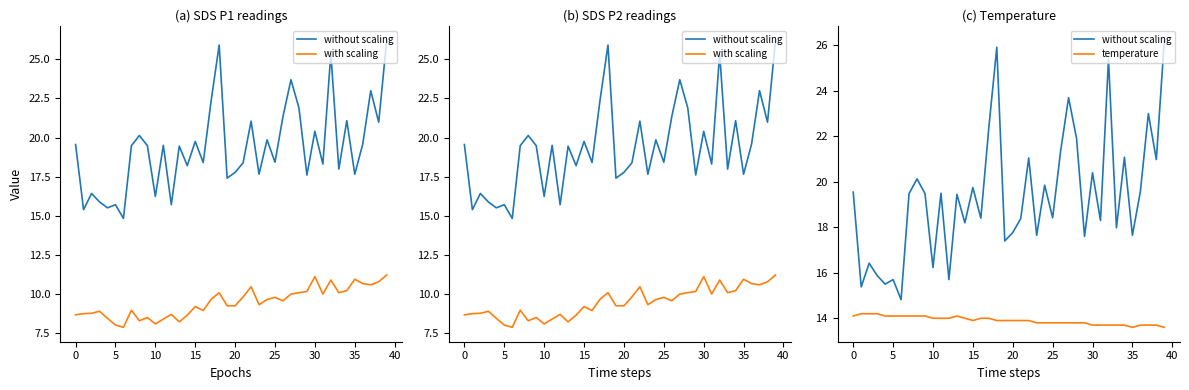

True or false: without scaling has more than 2 interior local peaks.

True